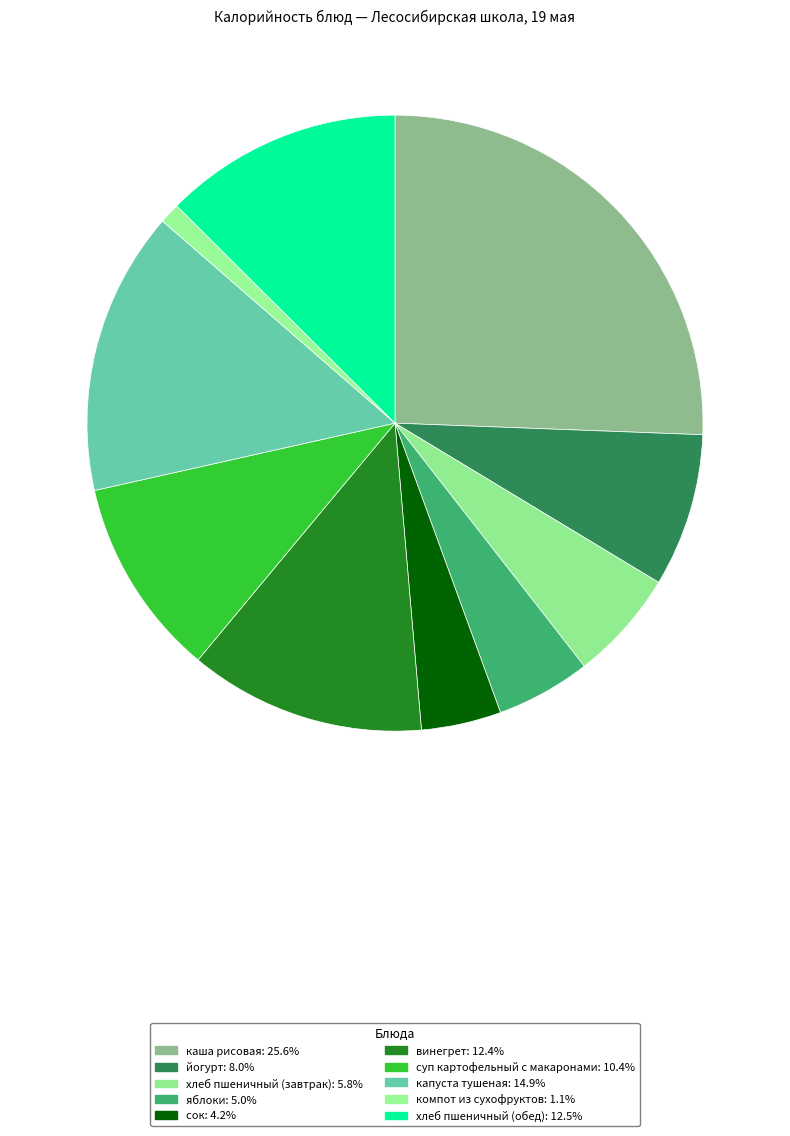

To the nearest percent, what is the difference between the компот из сухофруктов and хлеб пшеничный (завтрак) slice percentages?

5%